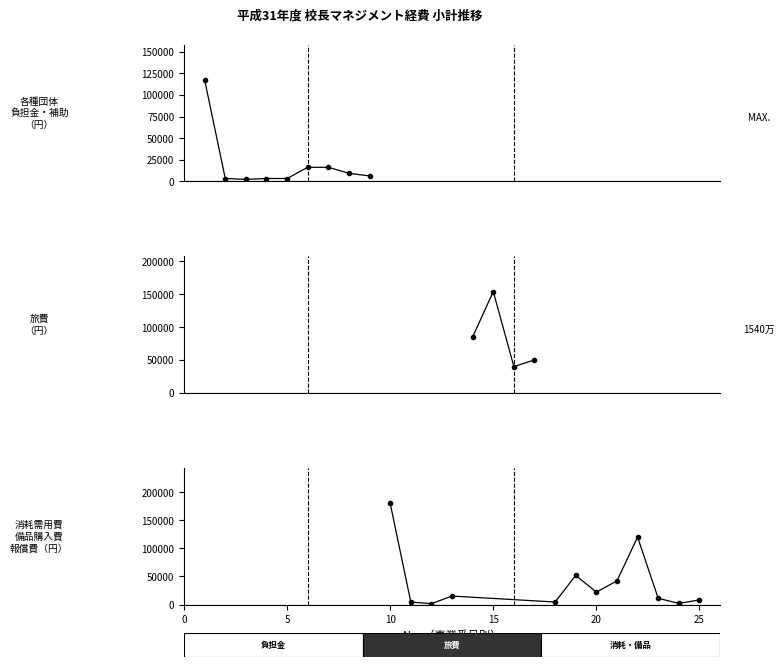

Is this an area chart (filled region under the line)?

No